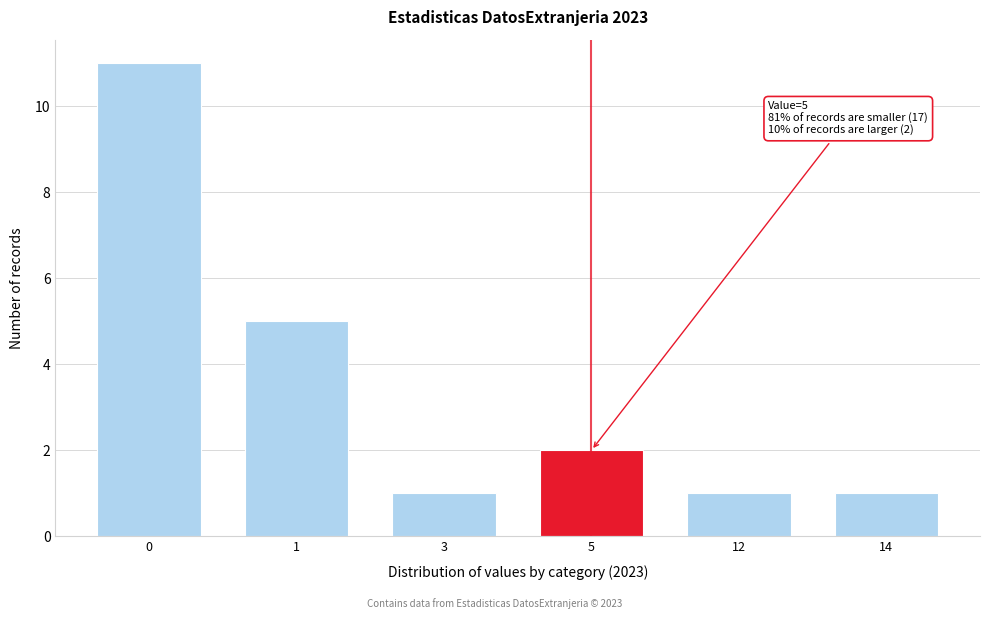

Reading left to right, list all the values displayed in this chart.

11	5	1	2	1	1